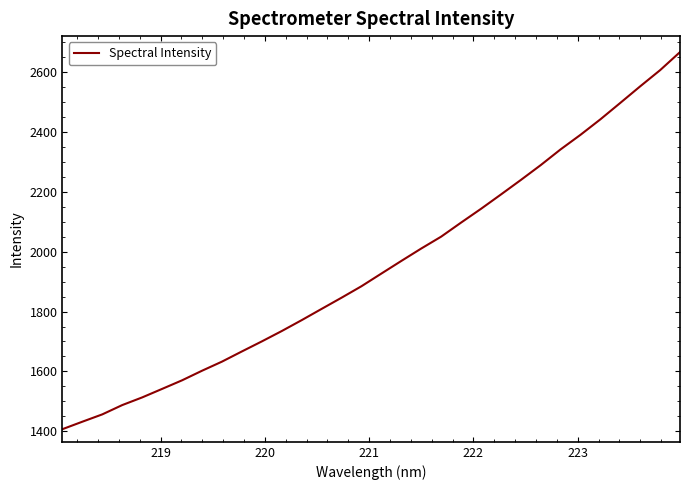

How many values are below 1926?

16